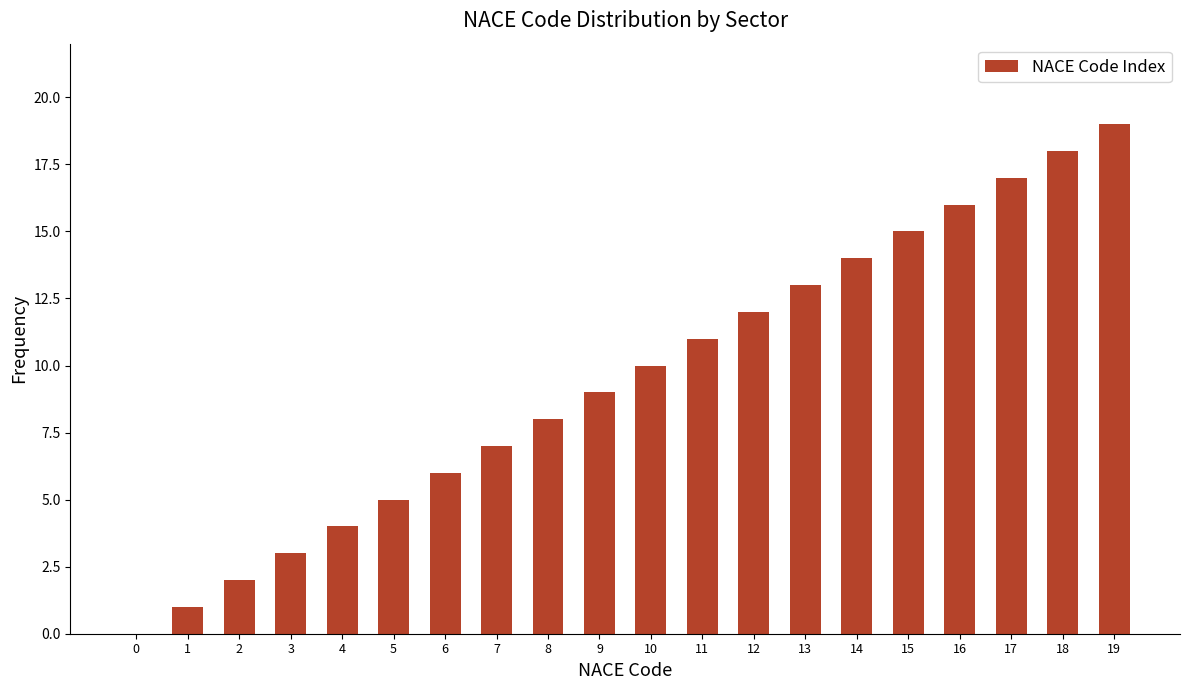

The chart shows a value of 19 at 19. True or false?

True